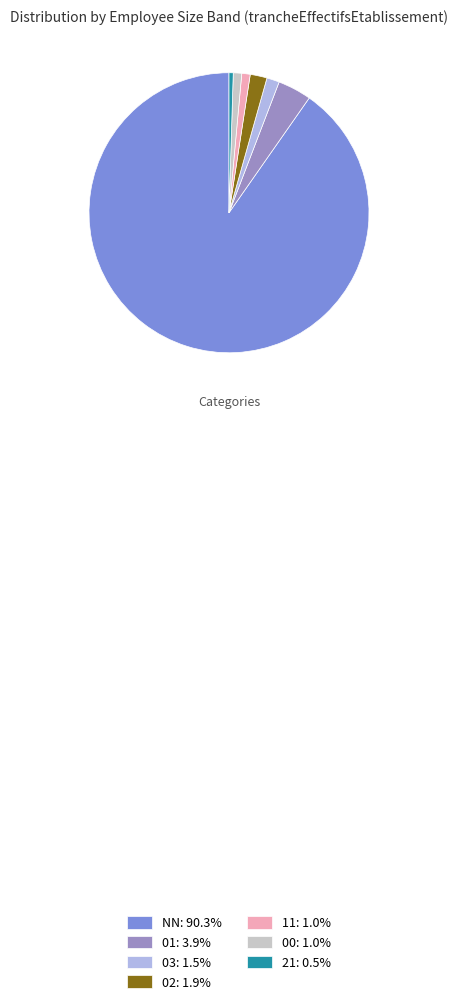

How many segments does this pie chart have?

7